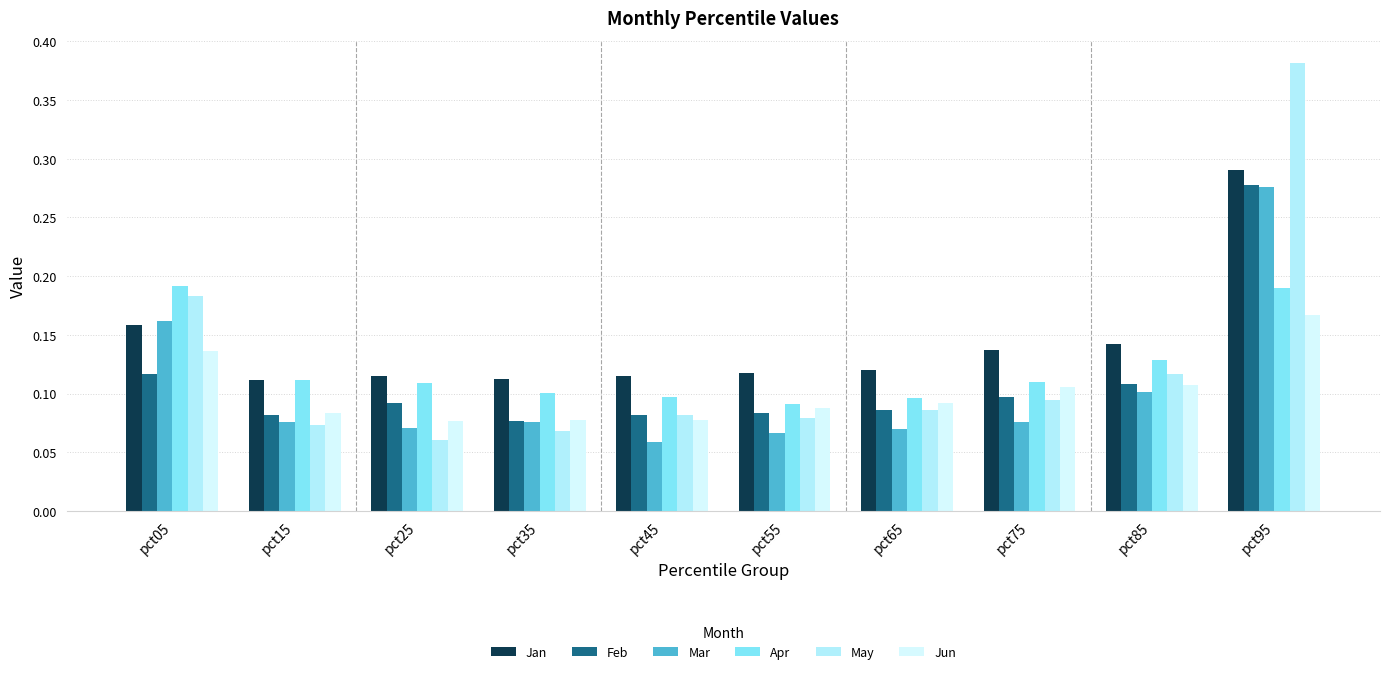

The value of Mar at pct85 is 0.2. True or false?

False